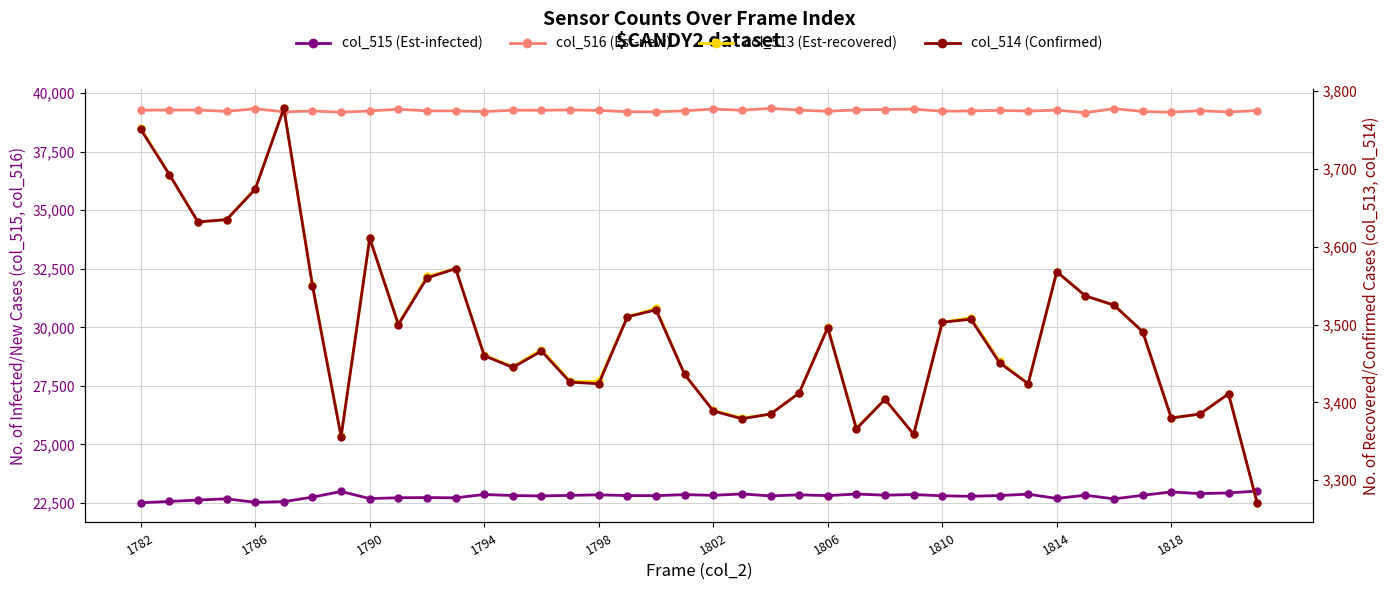

Which series has the largest total across all categories?

col_516 (Est-new)